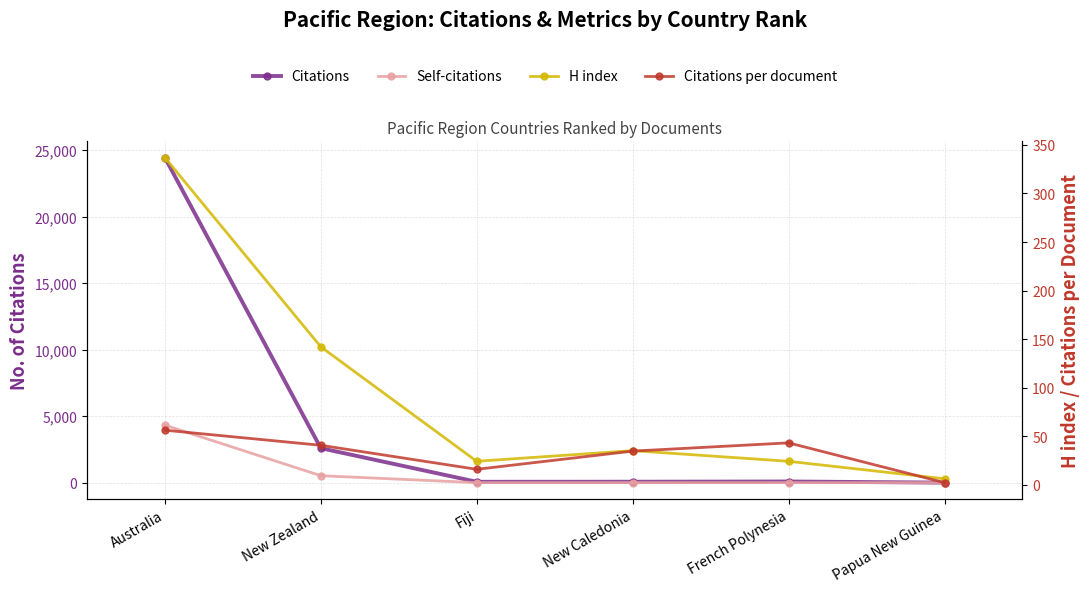

Between New Caledonia and Papua New Guinea, which is larger?

New Caledonia